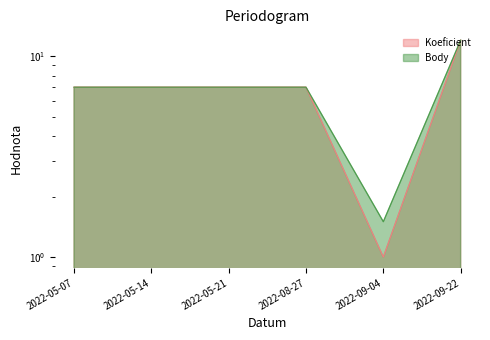

Read the Koeficient value at 2022-09-22.

12.0